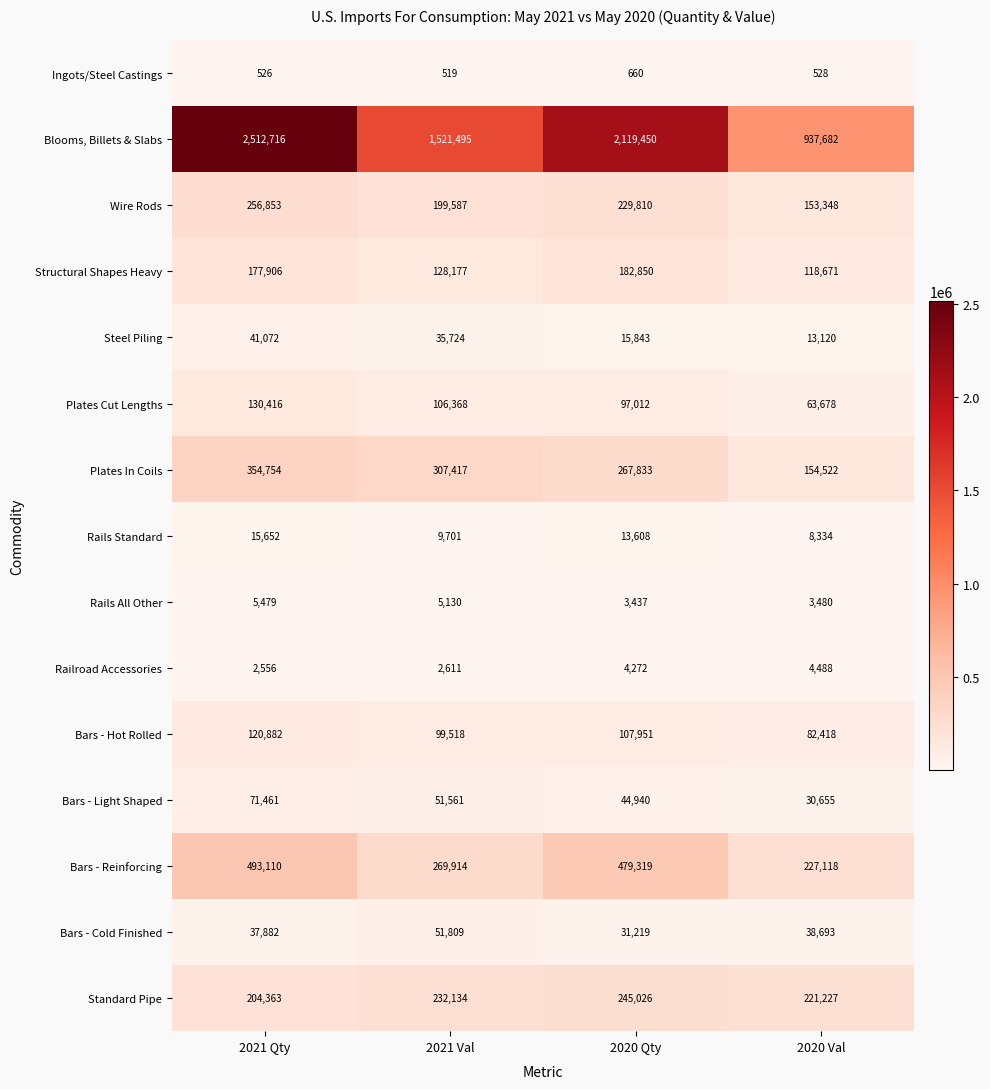

What is the spread (max minus min) of values at 2020 Val?

937154